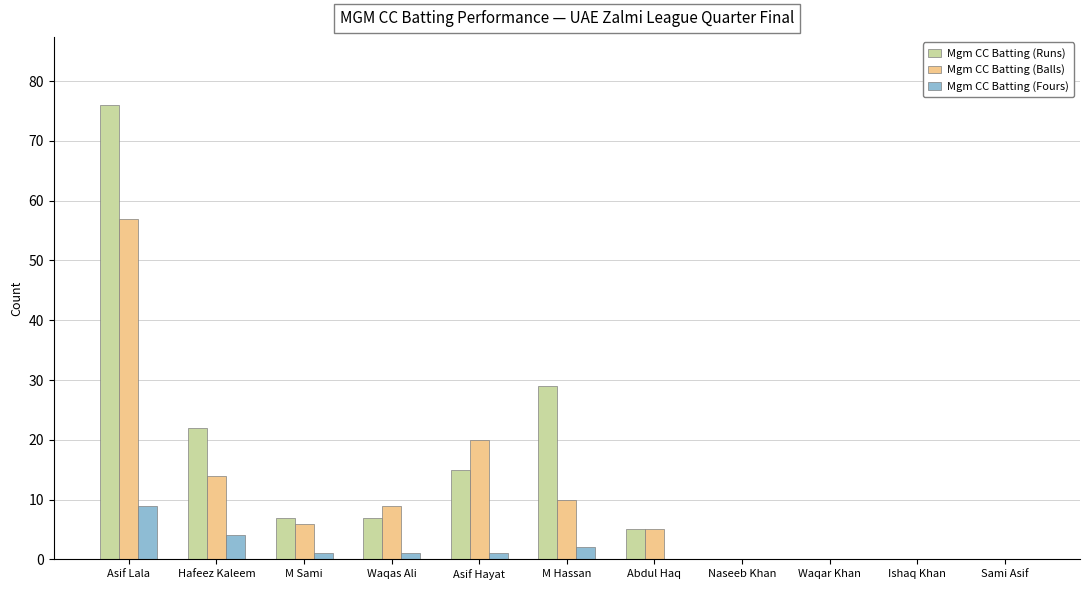

At which category is the sum across all series the highest?

Asif Lala